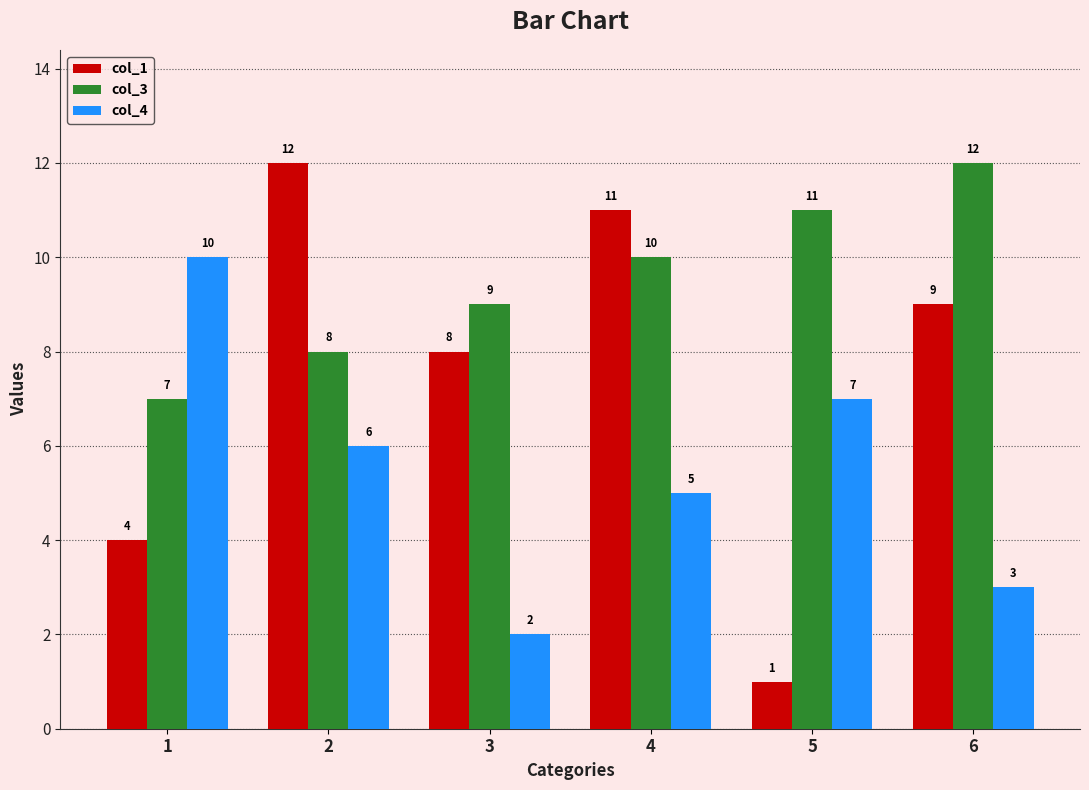

Reading right to left, list all the values displayed in this chart.

col_1: 6=9	5=1	4=11	3=8	2=12	1=4
col_3: 6=12	5=11	4=10	3=9	2=8	1=7
col_4: 6=3	5=7	4=5	3=2	2=6	1=10